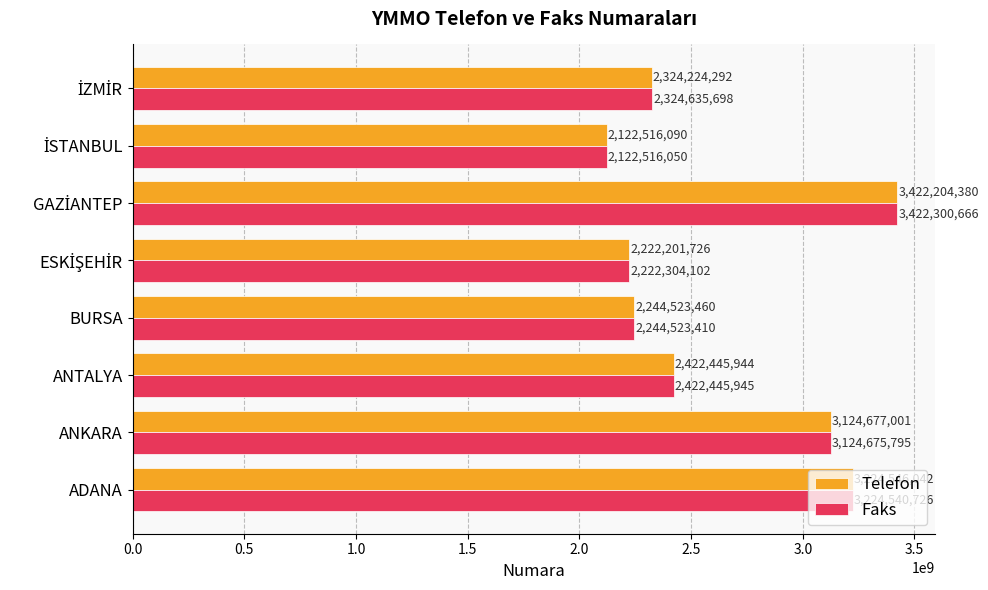

Read the Telefon value at ANTALYA, to the nearest 100.

2422445900